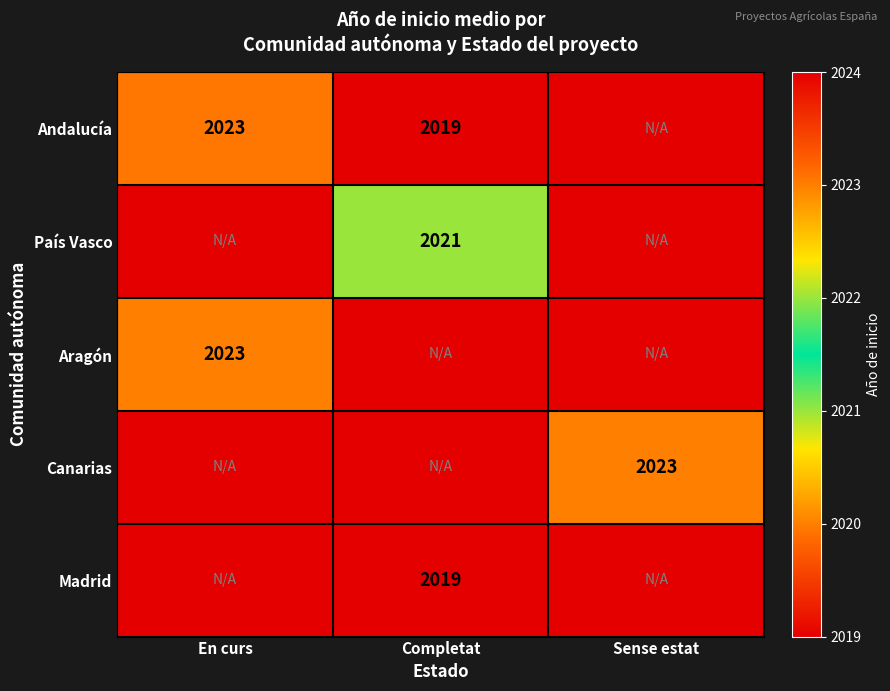

Is it true that Andalucía equals 2019 at Completat?

True